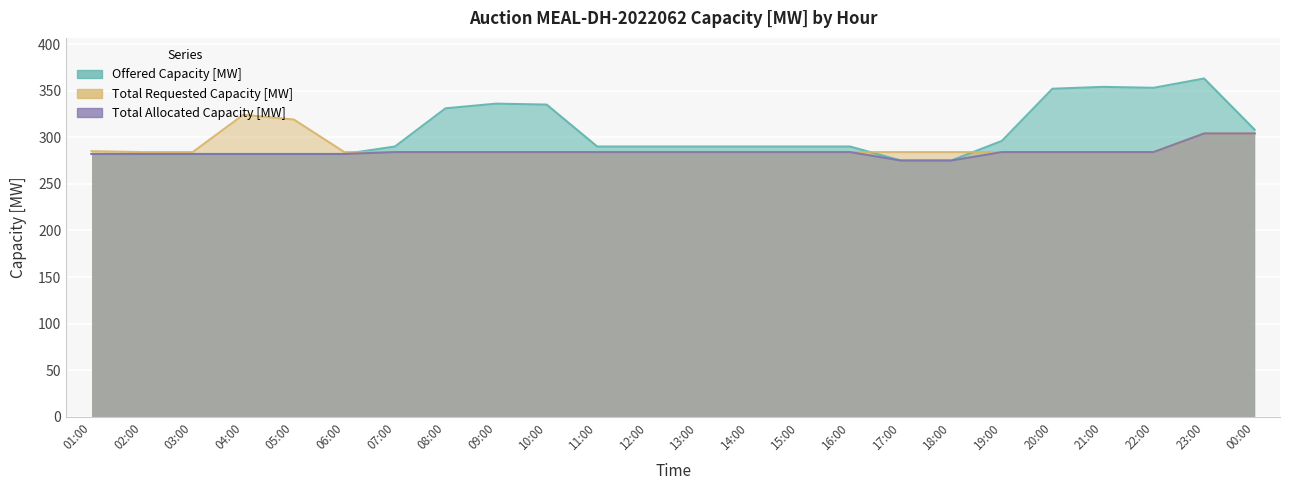

Between 02:00 and 15:00, which series saw the biggest shift?

Offered Capacity [MW]